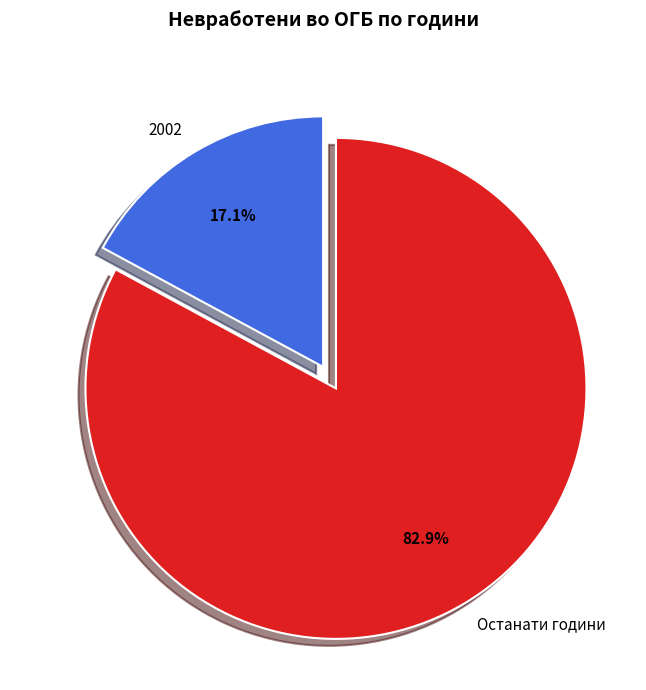

To the nearest percent, what is the average slice percentage?

50%